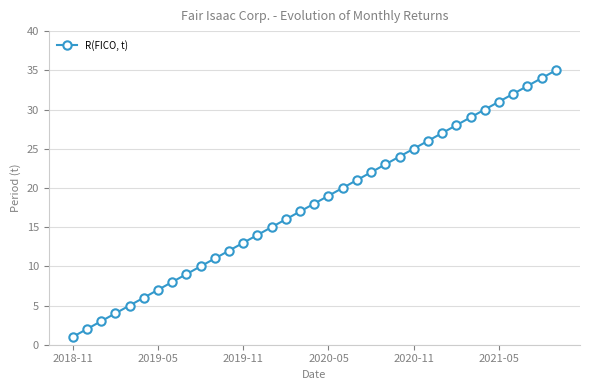

How many series are shown in this chart?

1